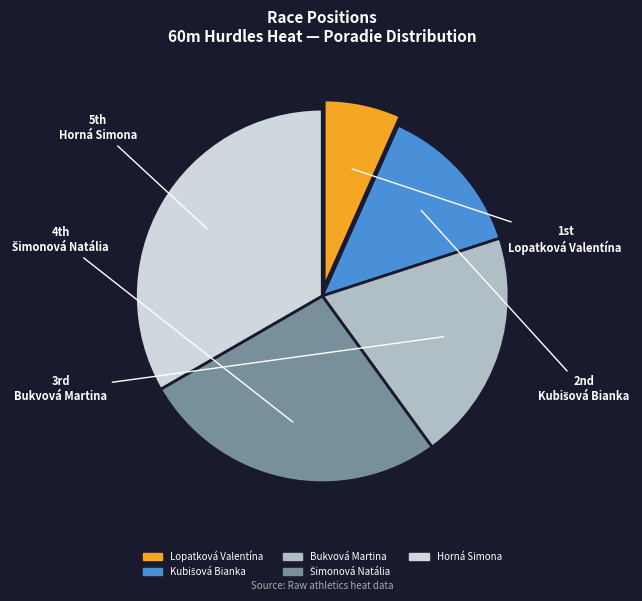

How many segments does this pie chart have?

5